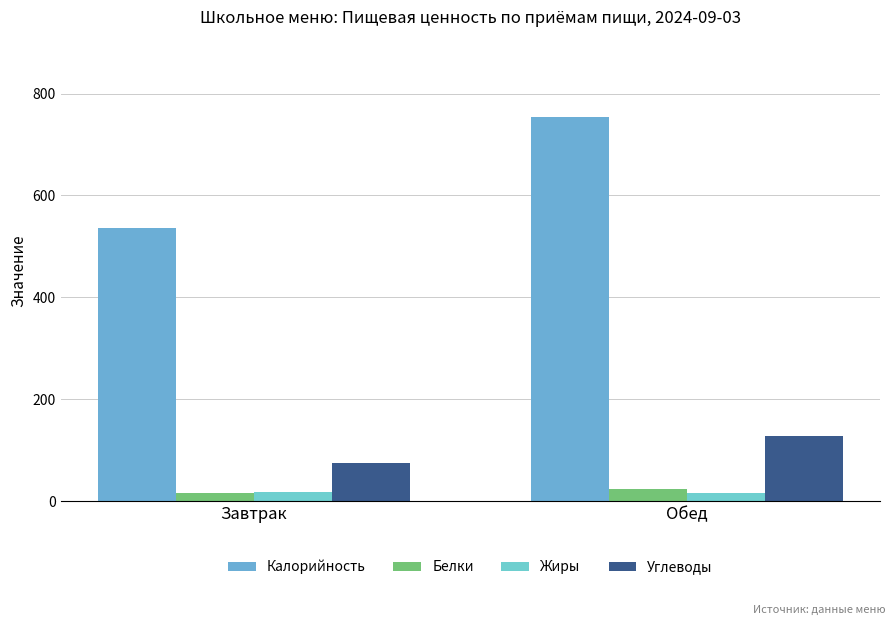

How many values in the Жиры series exceed 18?

1